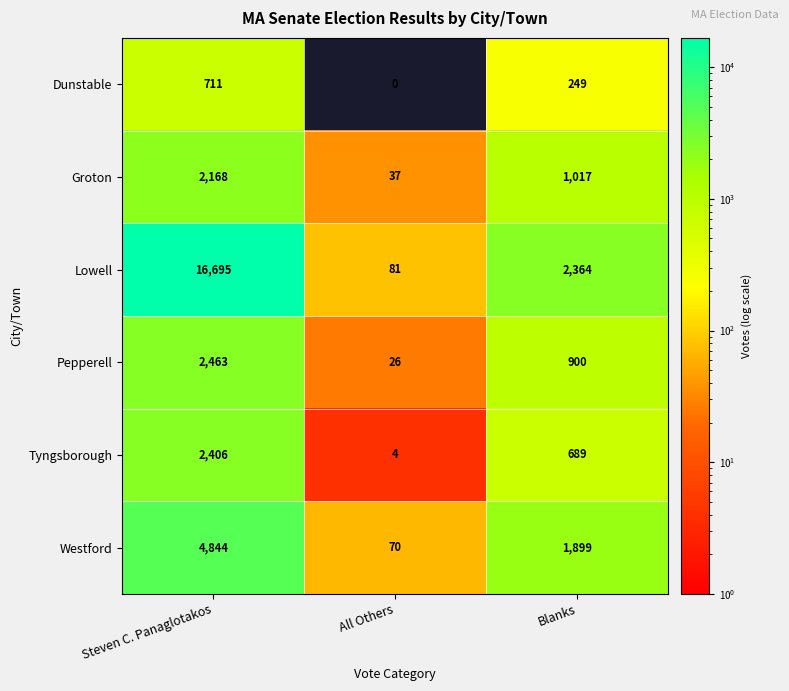

How many series are shown in this chart?

6